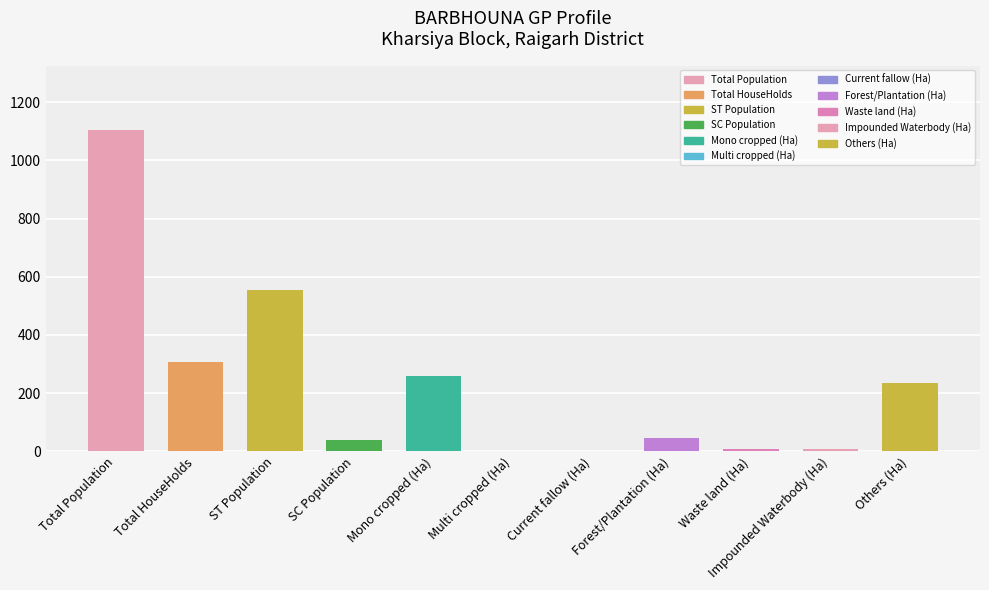

Between SC Population and Impounded Waterbody (Ha), which is larger?

SC Population